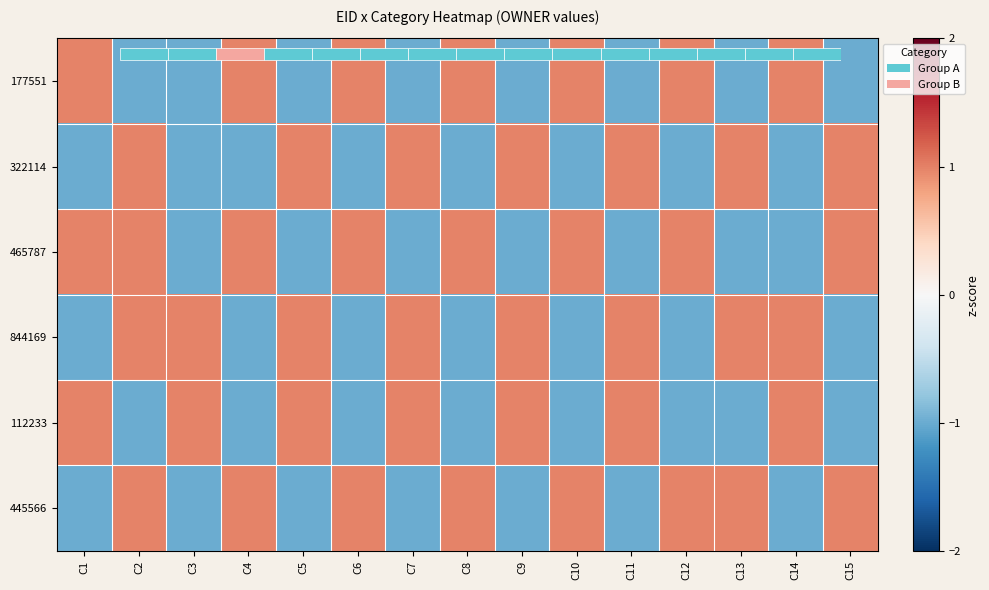

What is the sum of the 465787 values at C5 and C3?

-2.0